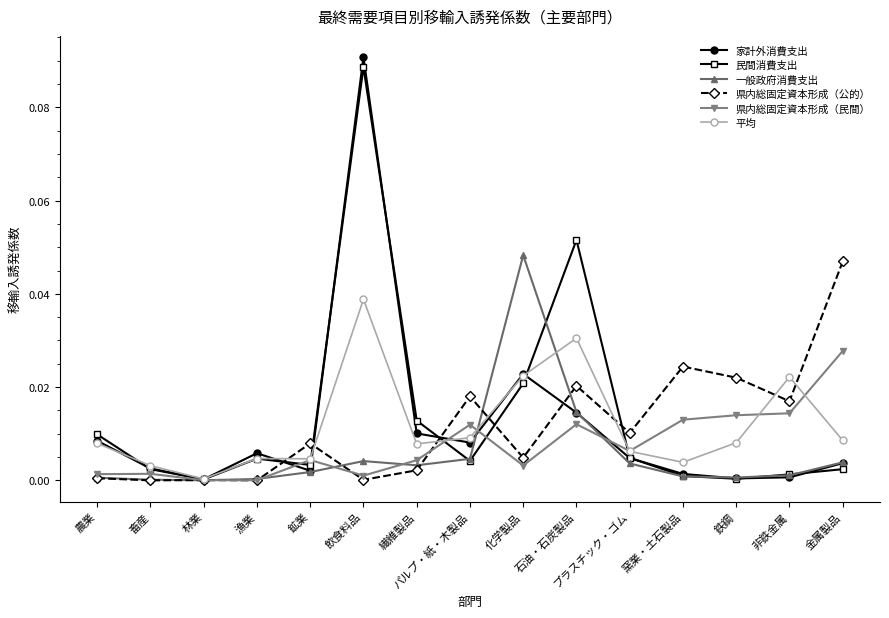

True or false: 平均 has more than 1 interior local peaks.

True